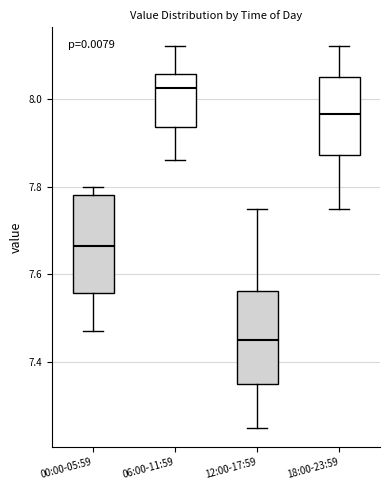

Reading left to right, read every box against the y-axis: the position of its median line, the range the box covers, and the ends of its whiskers. The values are not printed on the chart, so give them approximately, as read against the axis.

00:00-05:59: median 7.66, box 7.56 to 7.78, whiskers 7.48 to 7.80
06:00-11:59: median 8.02, box 7.94 to 8.06, whiskers 7.86 to 8.12
12:00-17:59: median 7.46, box 7.36 to 7.56, whiskers 7.26 to 7.76
18:00-23:59: median 7.96, box 7.88 to 8.06, whiskers 7.76 to 8.12